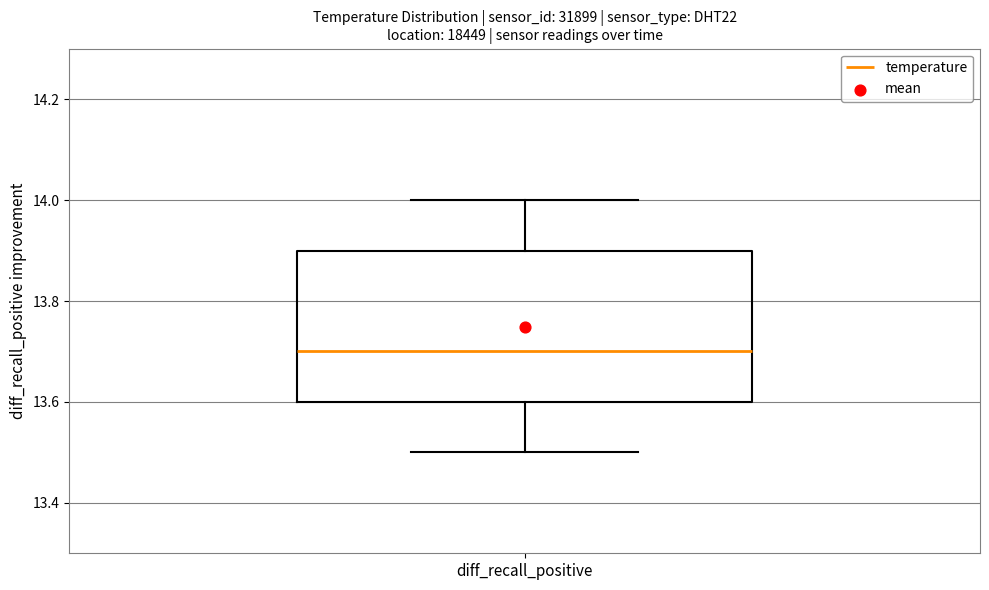

Where does the upper whisker of the box for diff_recall_positive end on the y-axis? The values are not printed on the chart, so give them approximately, as read against the axis.

14.0